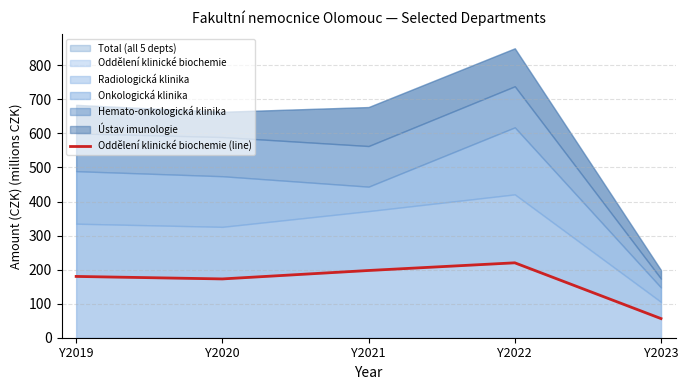

At which label does the data first exceed 180?

Y2019